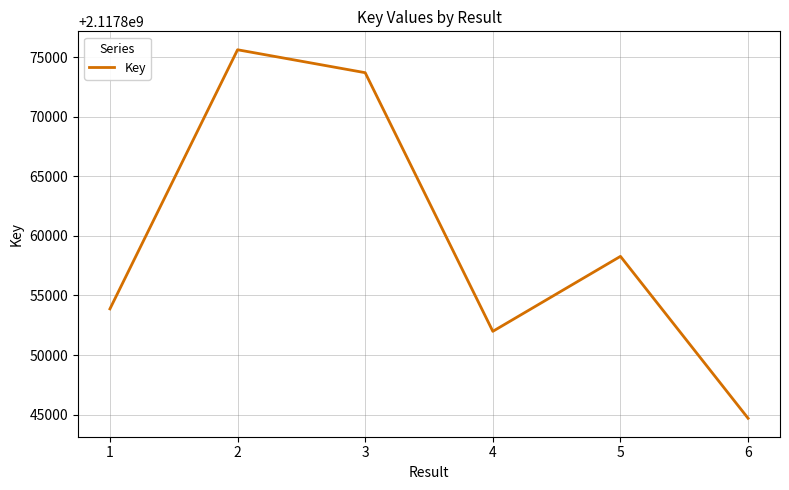

What is the difference between the maximum and minimum values?

30919